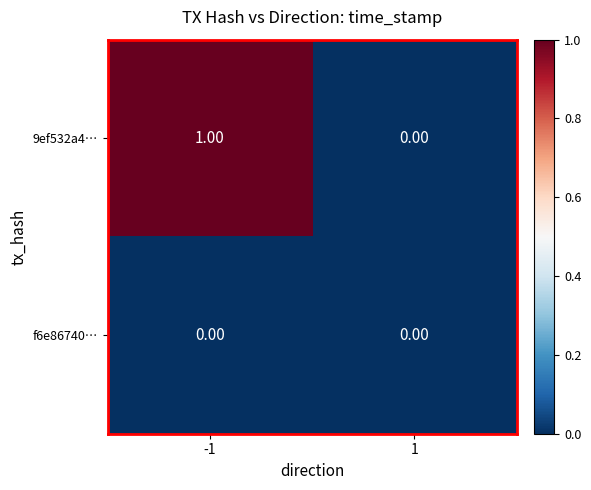

List the series in order of their peak value, highest first.

9ef532a4…, f6e86740…